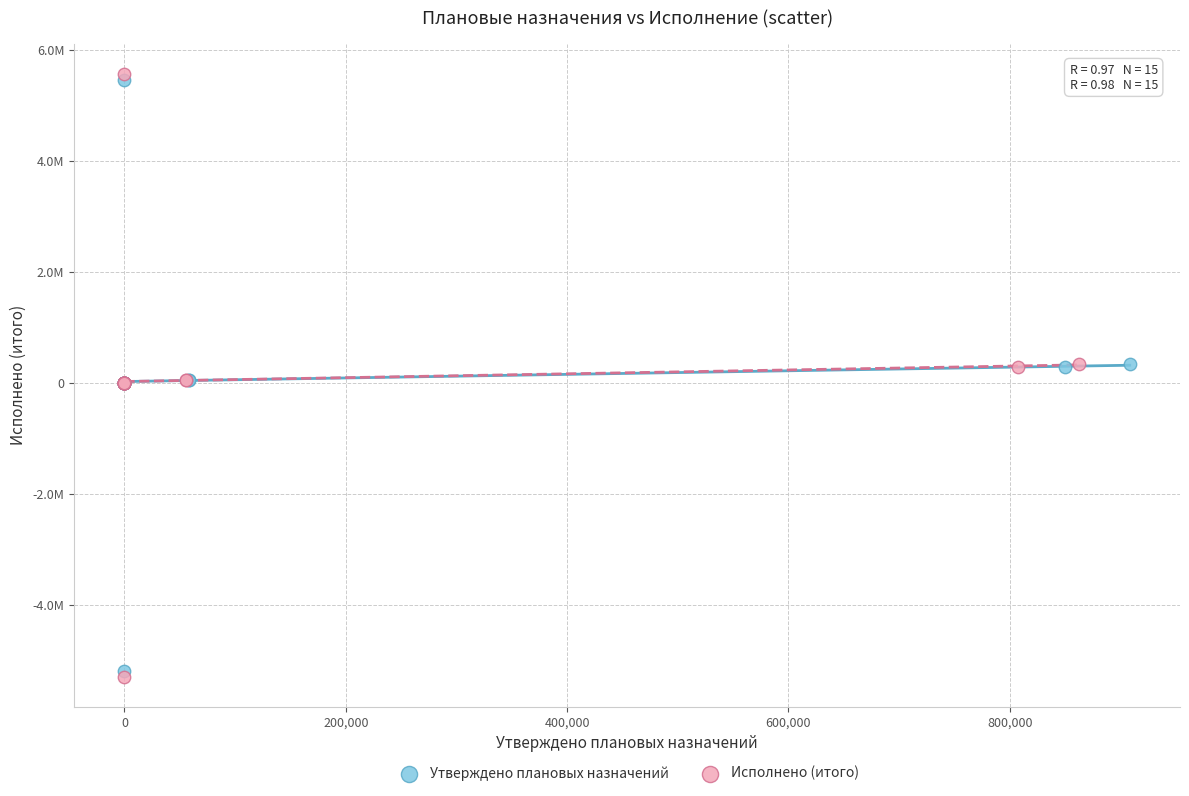

Which series reaches the minimum Y coordinate?

Исполнено (итого)